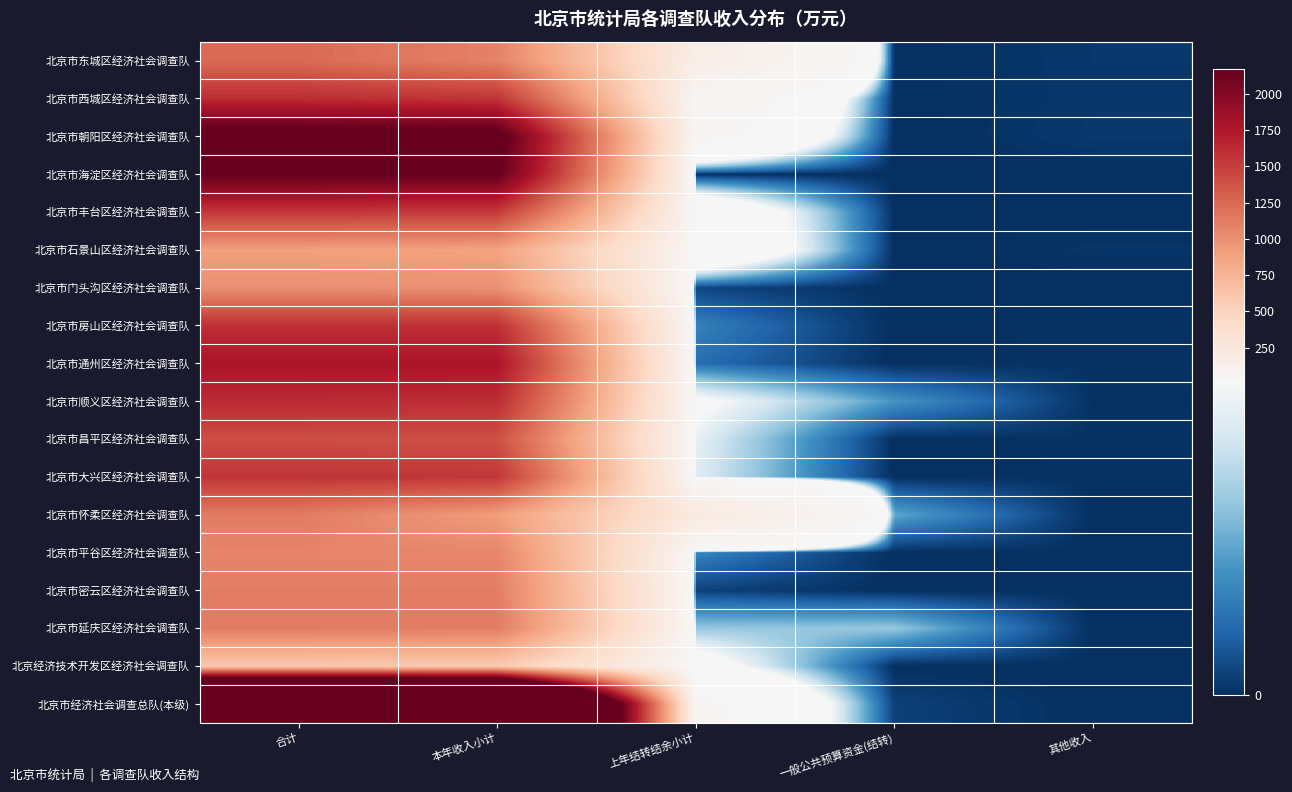

Which has a higher value, 一般公共预算资金(结转) or 合计?

合计